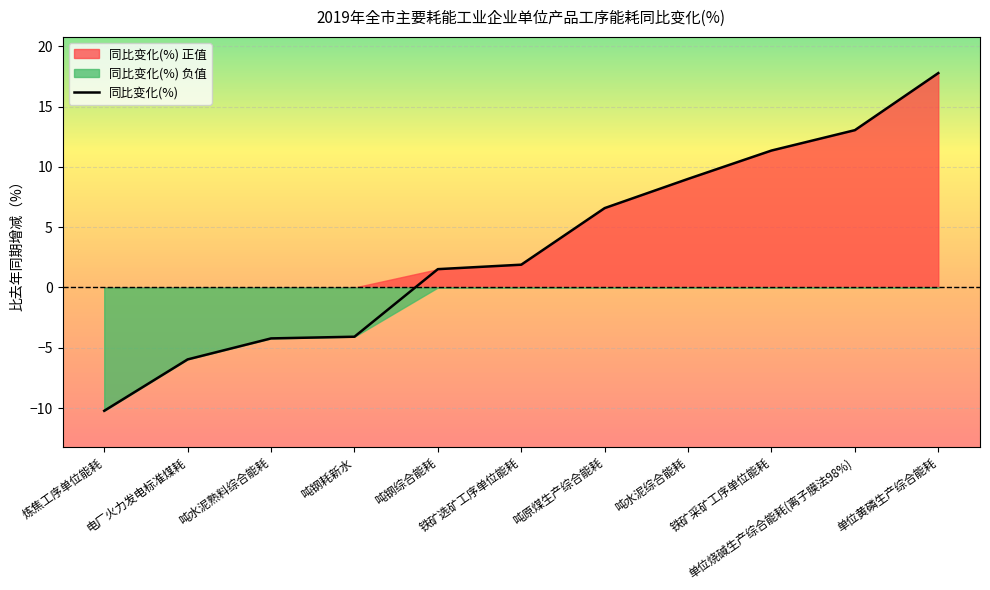

Which label corresponds to the largest value in the chart?

单位黄磷生产综合能耗